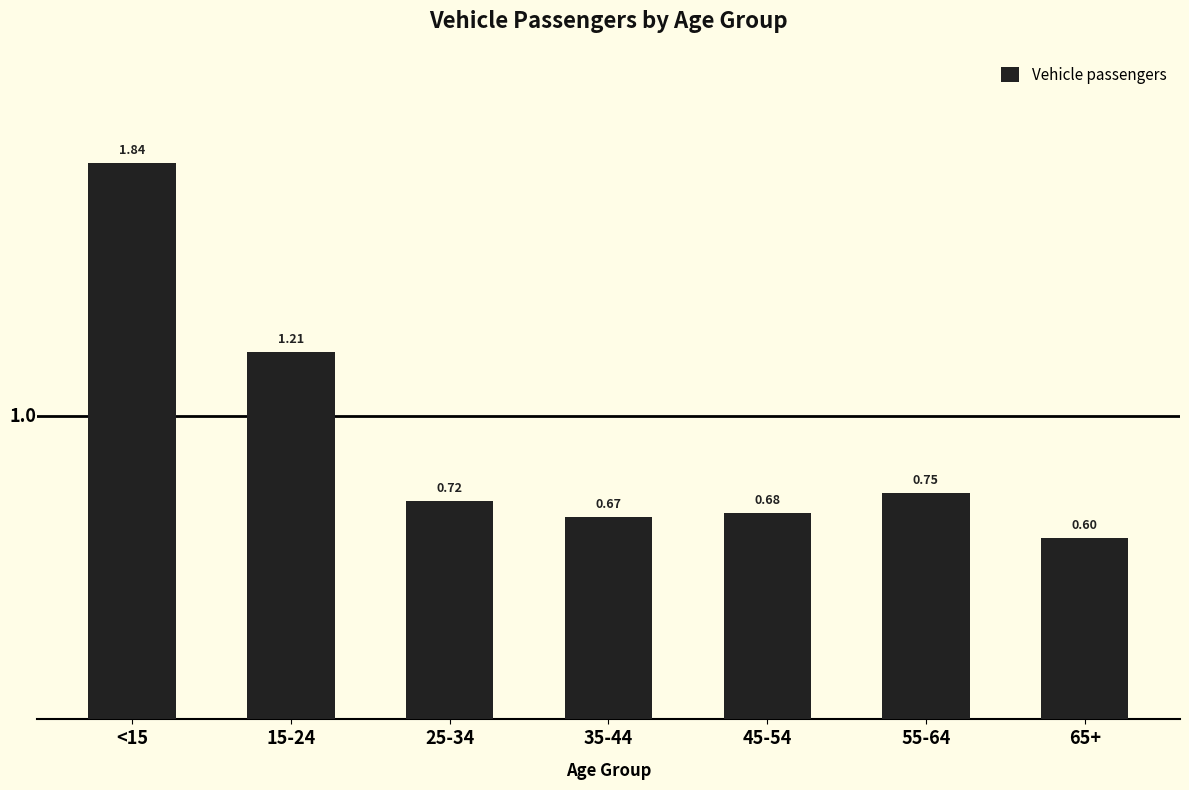

What is the difference between the values at 65+ and 15-24?

0.6